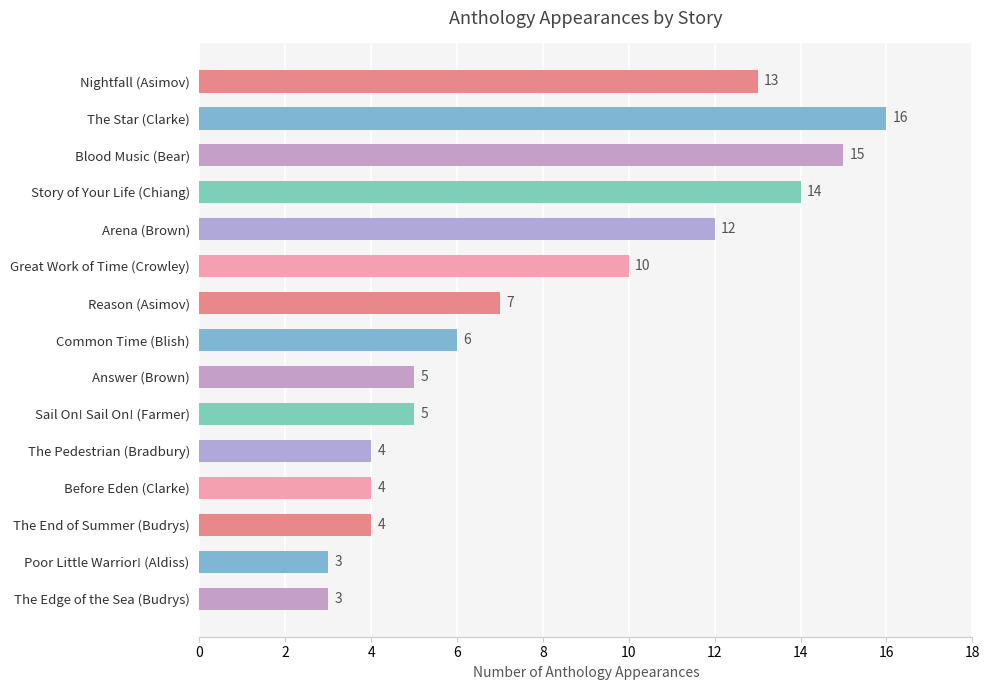

What is the change in value from Story of Your Life (Chiang) to The Pedestrian (Bradbury)?

-10